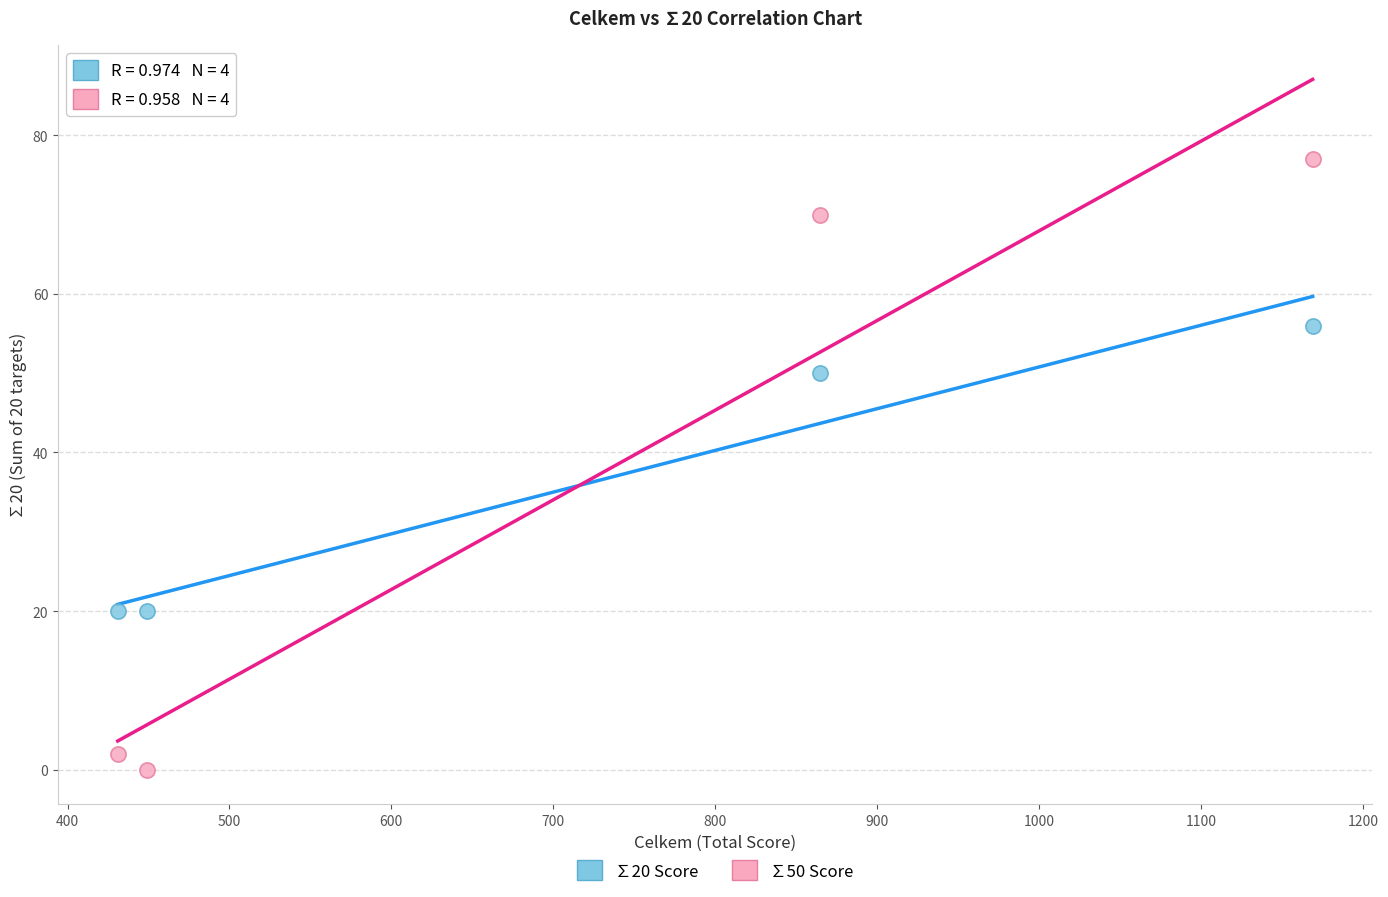

Across all data points, what is the average X value?

728